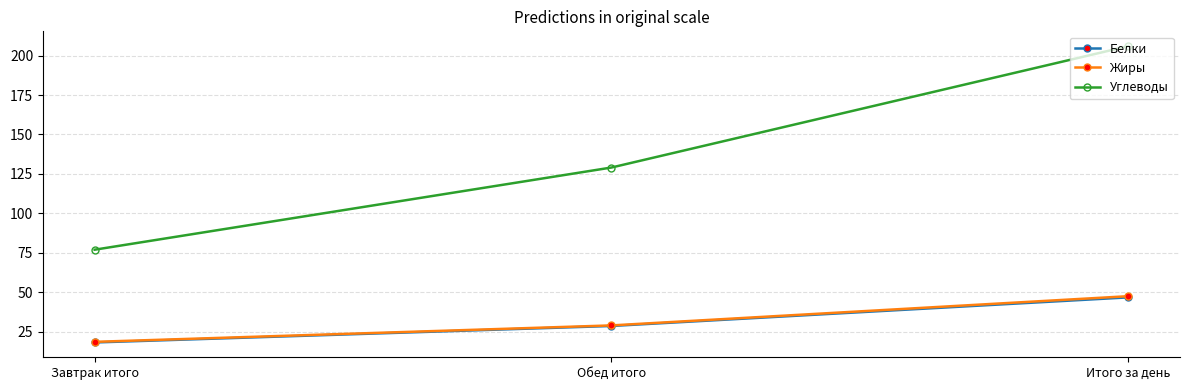

Where is Белки nearest to the value 32?

Обед итого